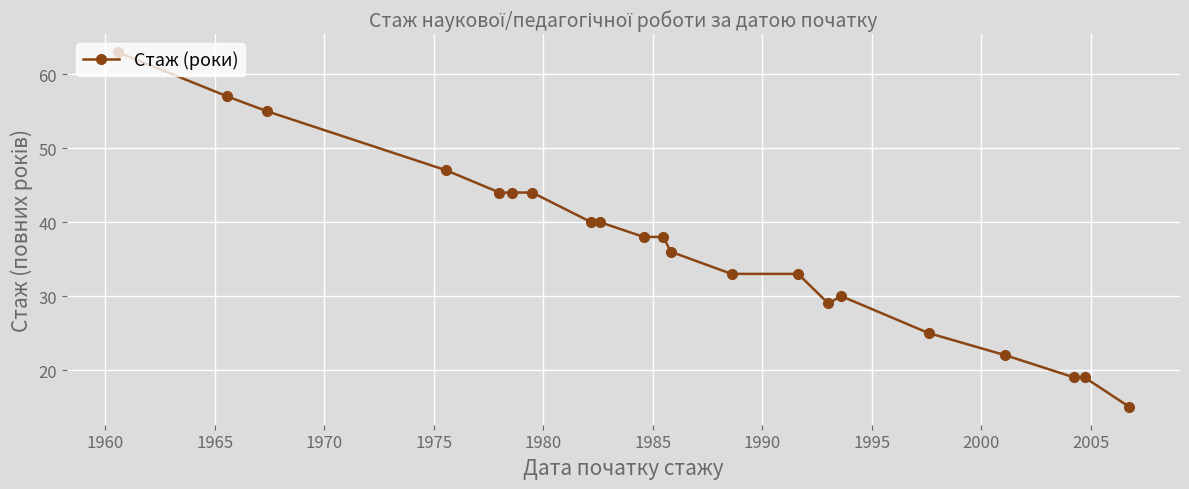

What is the minimum value shown in the chart?

15